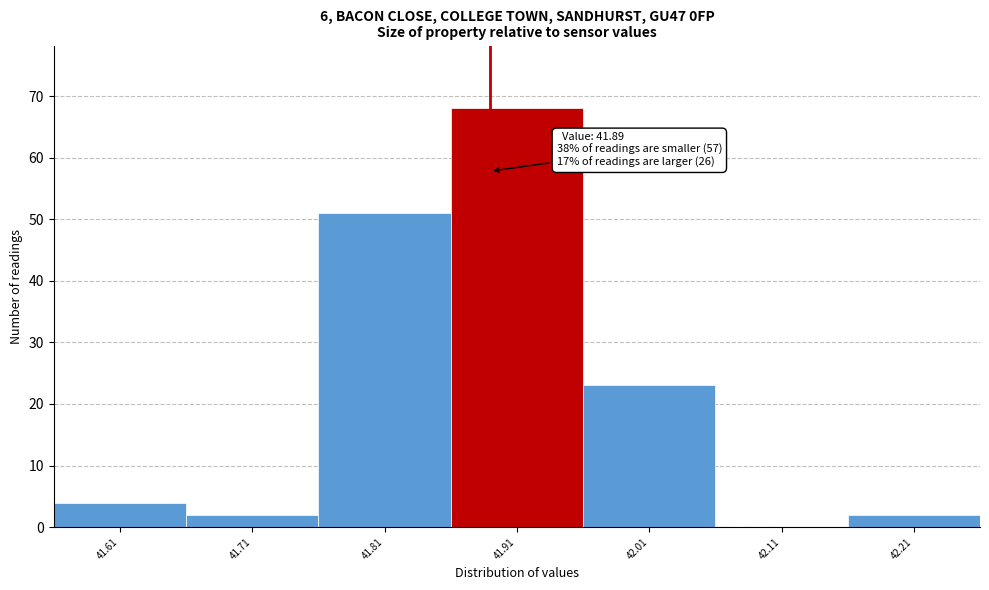

Over which range of the x-axis is the bar tallest?

41.86 to 41.96